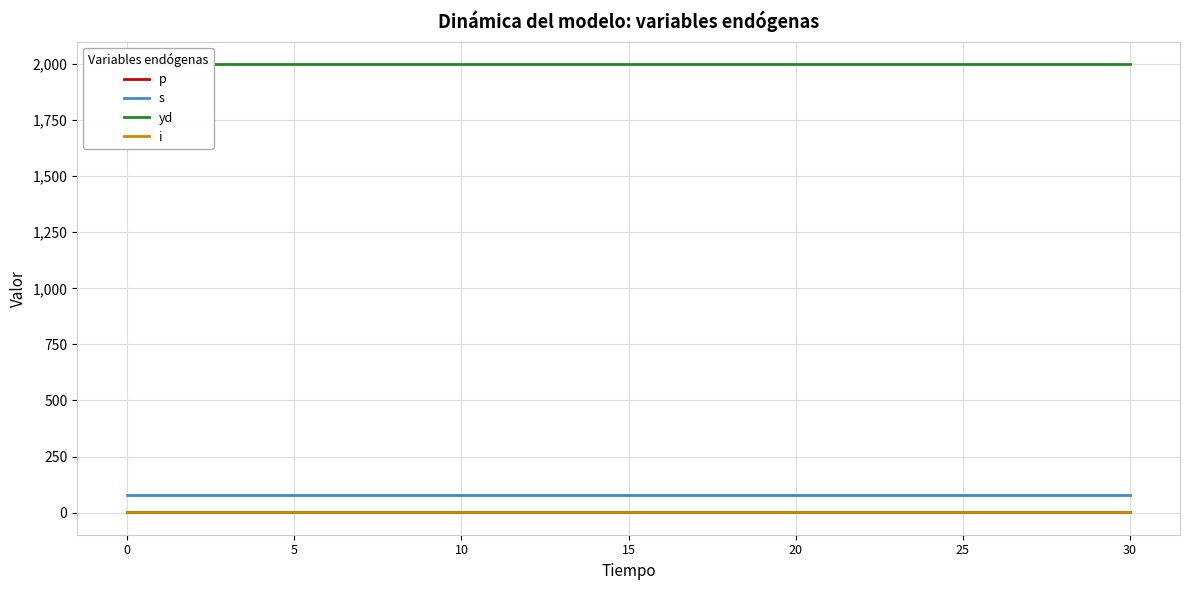

What are all the series names shown in the legend?

p, s, yd, i